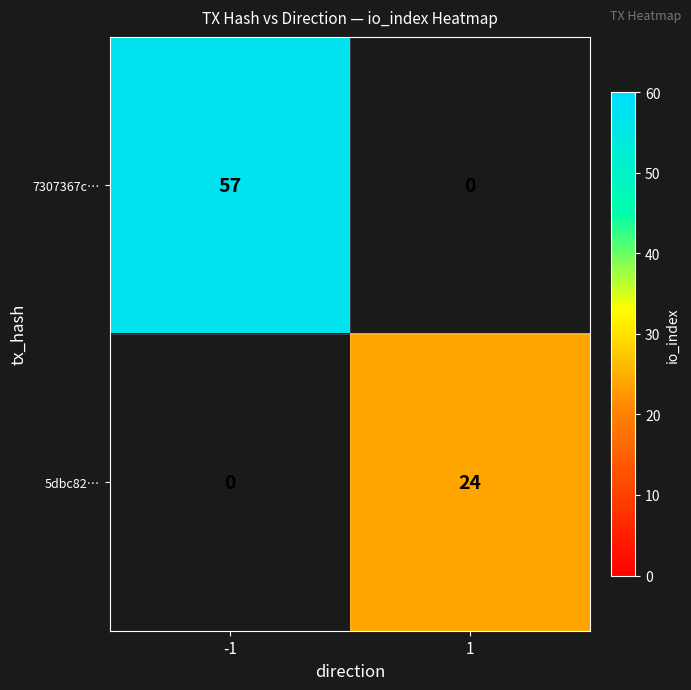

Which category has the highest value across all series?

-1